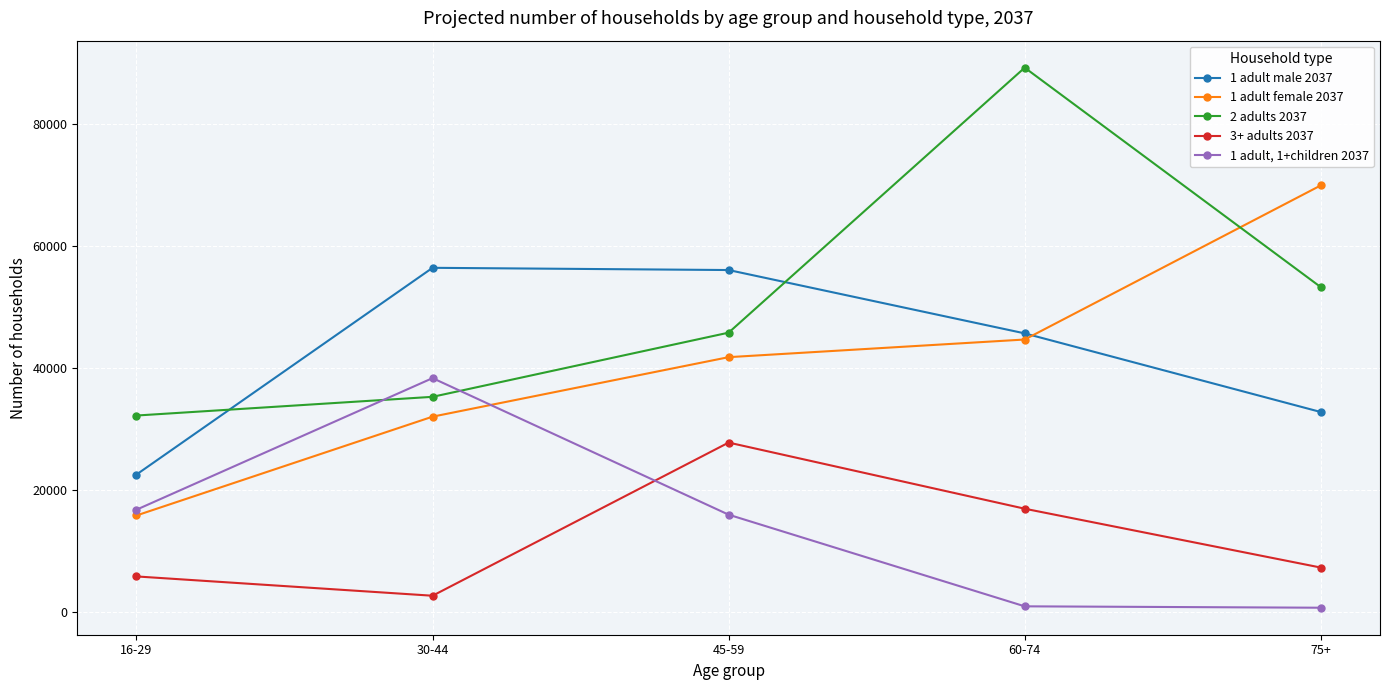

Count the number of categories in the chart.

5